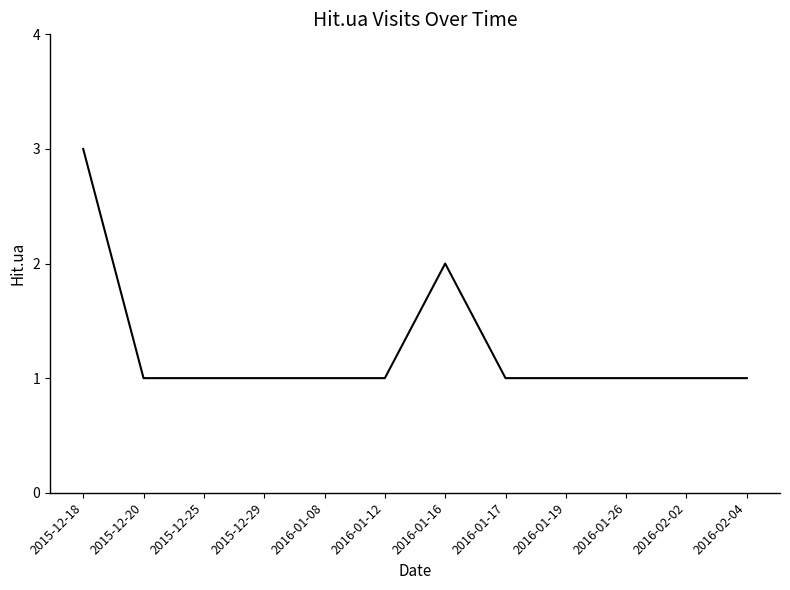

Approximately how many times larger is the value at 2015-12-18 compared to 2015-12-29?

3.0